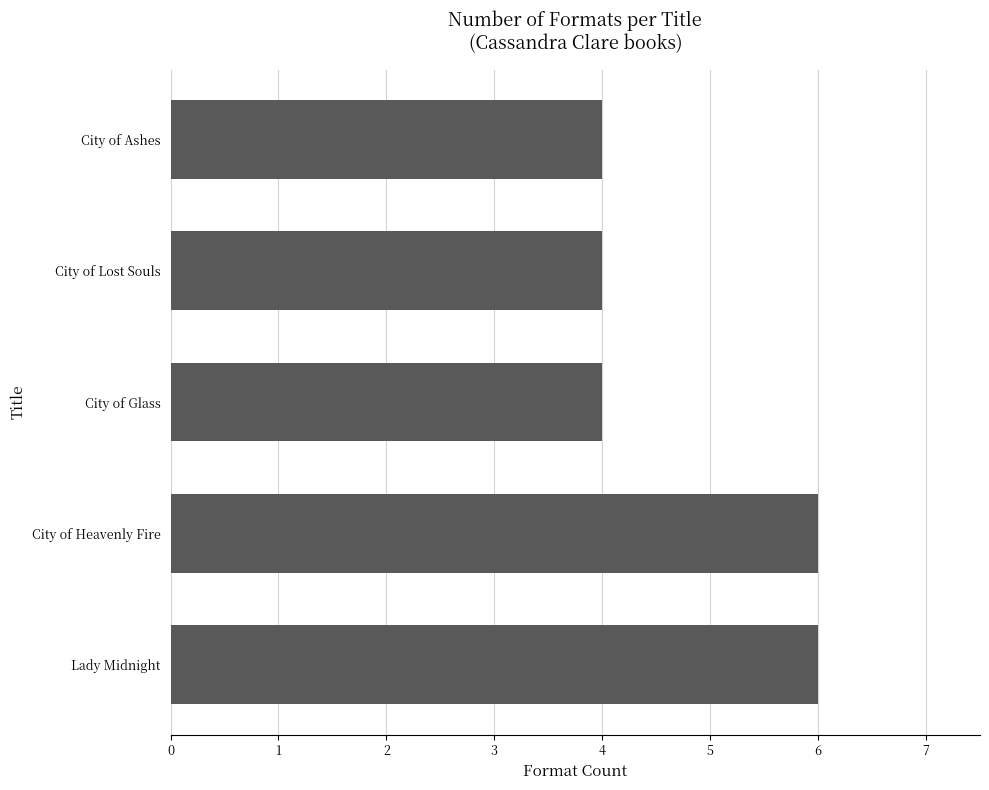

What is the approximate value at City of Ashes?

4